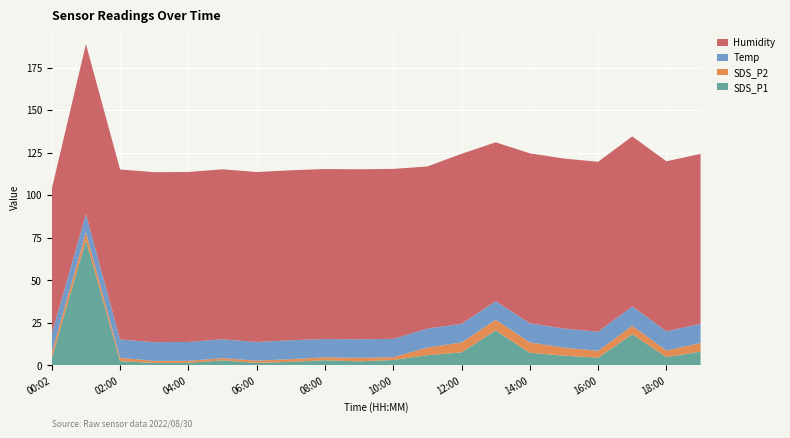

Reading left to right, what are all the values shown in this chart?

SDS_P1: 00:02=4.0	01:00=73.4	02:00=2.4	03:00=1.4	04:00=1.4	05:00=2.9	06:00=1.4	07:00=2.0	08:00=2.9	09:00=2.3	10:00=3.1	11:00=5.9	12:00=7.6	13:00=20.4	14:00=7.3	15:00=5.7	16:00=4.5	17:00=18.2	18:00=4.8	19:00=8.0
SDS_P2: 00:02=3.5	01:00=4.8	02:00=2.0	03:00=1.2	04:00=1.2	05:00=1.3	06:00=1.3	07:00=1.6	08:00=1.7	09:00=2.1	10:00=1.6	11:00=4.5	12:00=5.8	13:00=6.3	14:00=6.1	15:00=4.8	16:00=4.0	17:00=5.0	18:00=3.9	19:00=5.1
Temp: 00:02=11.0	01:00=10.7	02:00=10.8	03:00=11.0	04:00=11.1	05:00=11.1	06:00=11.0	07:00=11.1	08:00=10.8	09:00=10.9	10:00=10.8	11:00=11.1	12:00=11.0	13:00=10.9	14:00=11.2	15:00=11.2	16:00=11.2	17:00=11.4	18:00=11.3	19:00=11.3
Humidity: 00:02=85.2	01:00=99.9	02:00=99.9	03:00=99.9	04:00=99.9	05:00=99.9	06:00=99.9	07:00=99.9	08:00=99.9	09:00=99.9	10:00=99.9	11:00=95.3	12:00=99.9	13:00=93.4	14:00=99.9	15:00=99.9	16:00=99.9	17:00=99.9	18:00=99.9	19:00=99.9